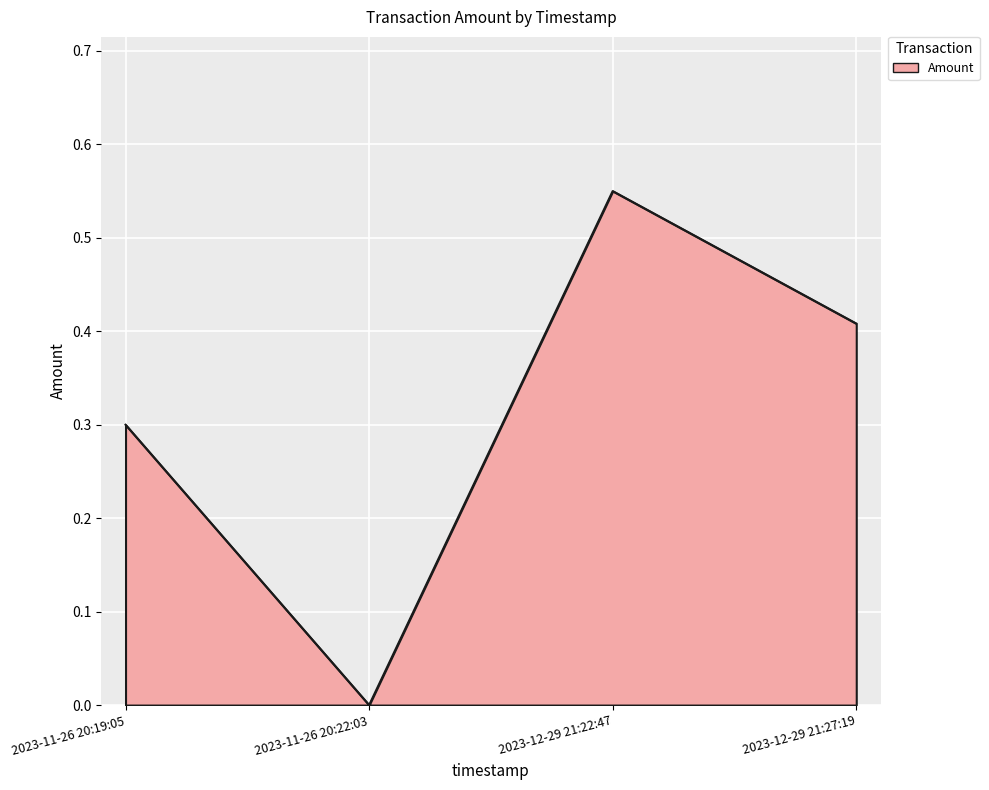

At which category does the data reach its first local valley?

2023-11-26 20:22:03